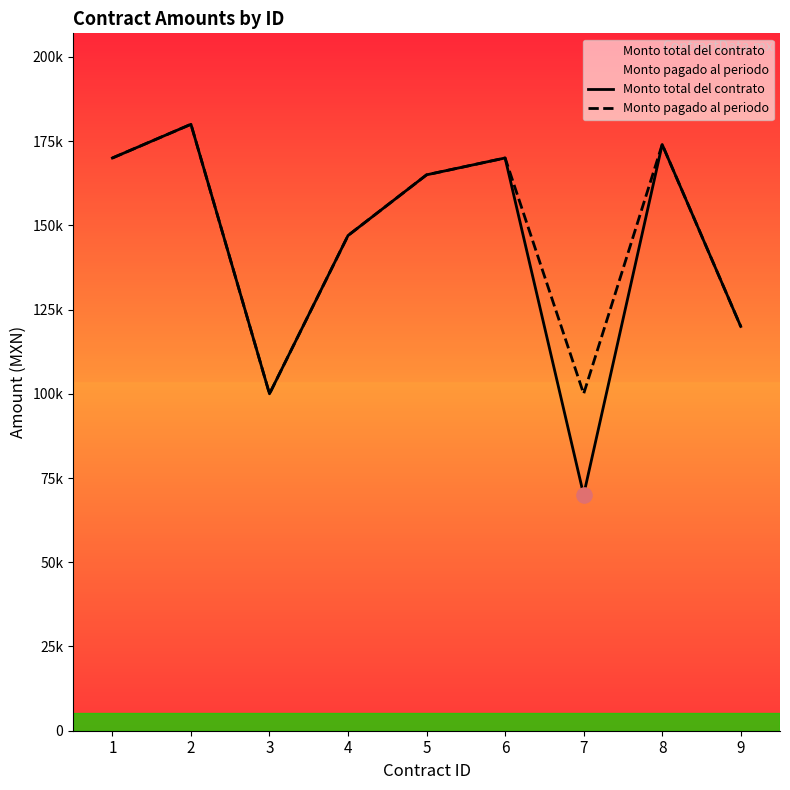

What are all the series names shown in the legend?

Monto total del contrato, Monto pagado al periodo